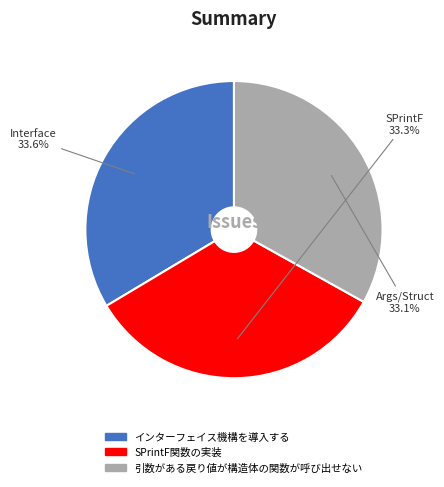

True or false: 引数がある戻り値が構造体の関数が呼び出せない accounts for 33% of the total.

True